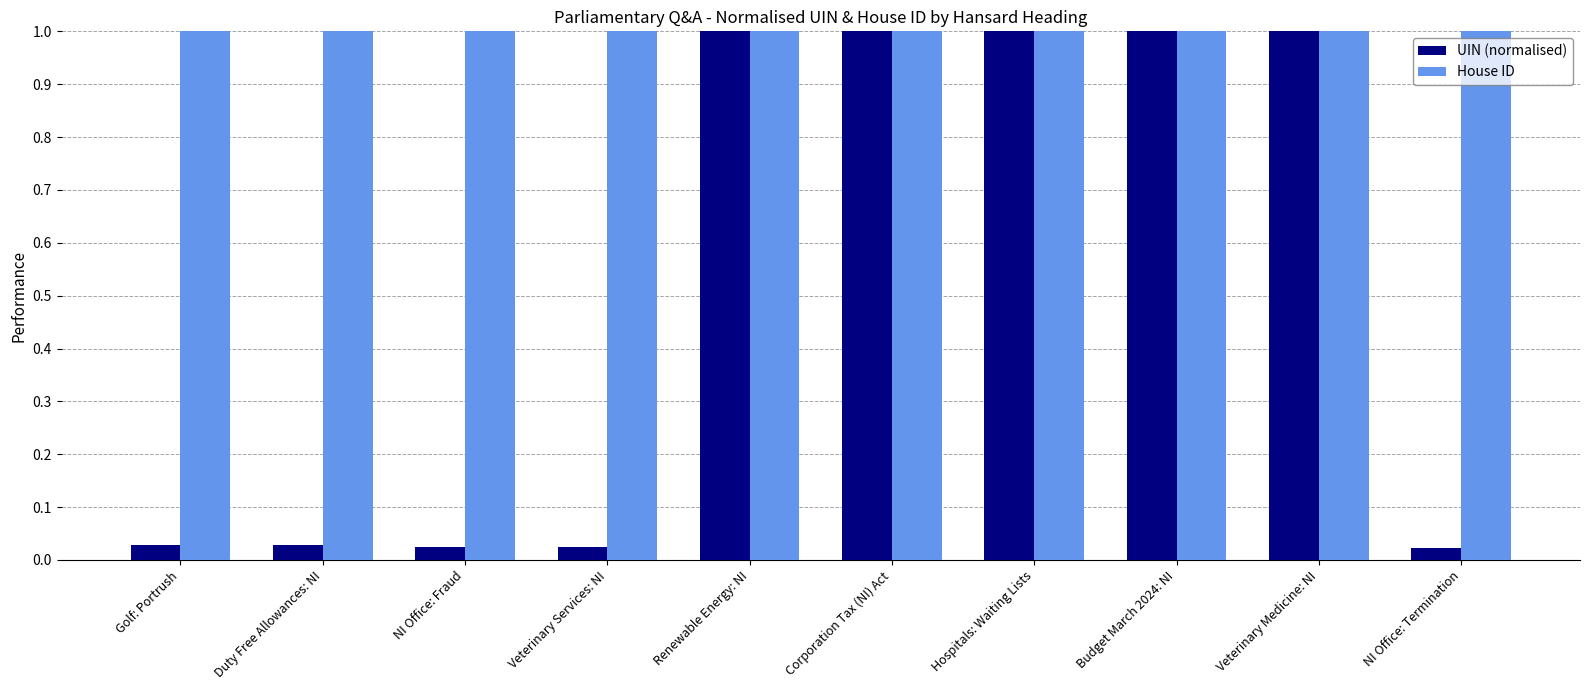

At how many categories does at least one series exceed 0?

10